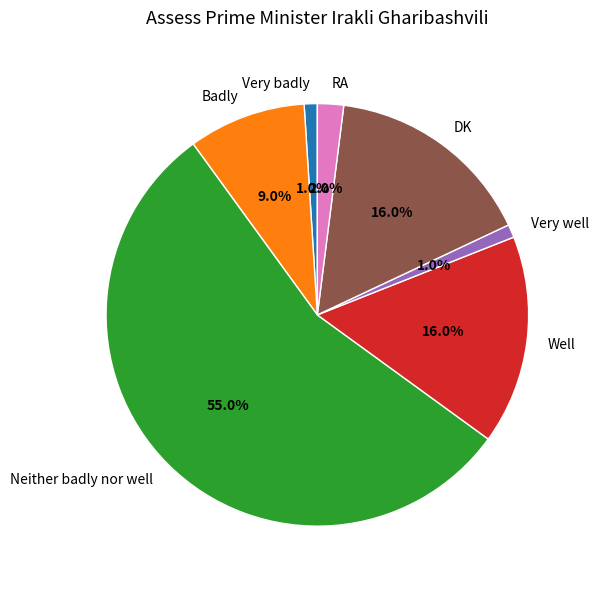

Between Neither badly nor well and Very well, which is larger?

Neither badly nor well